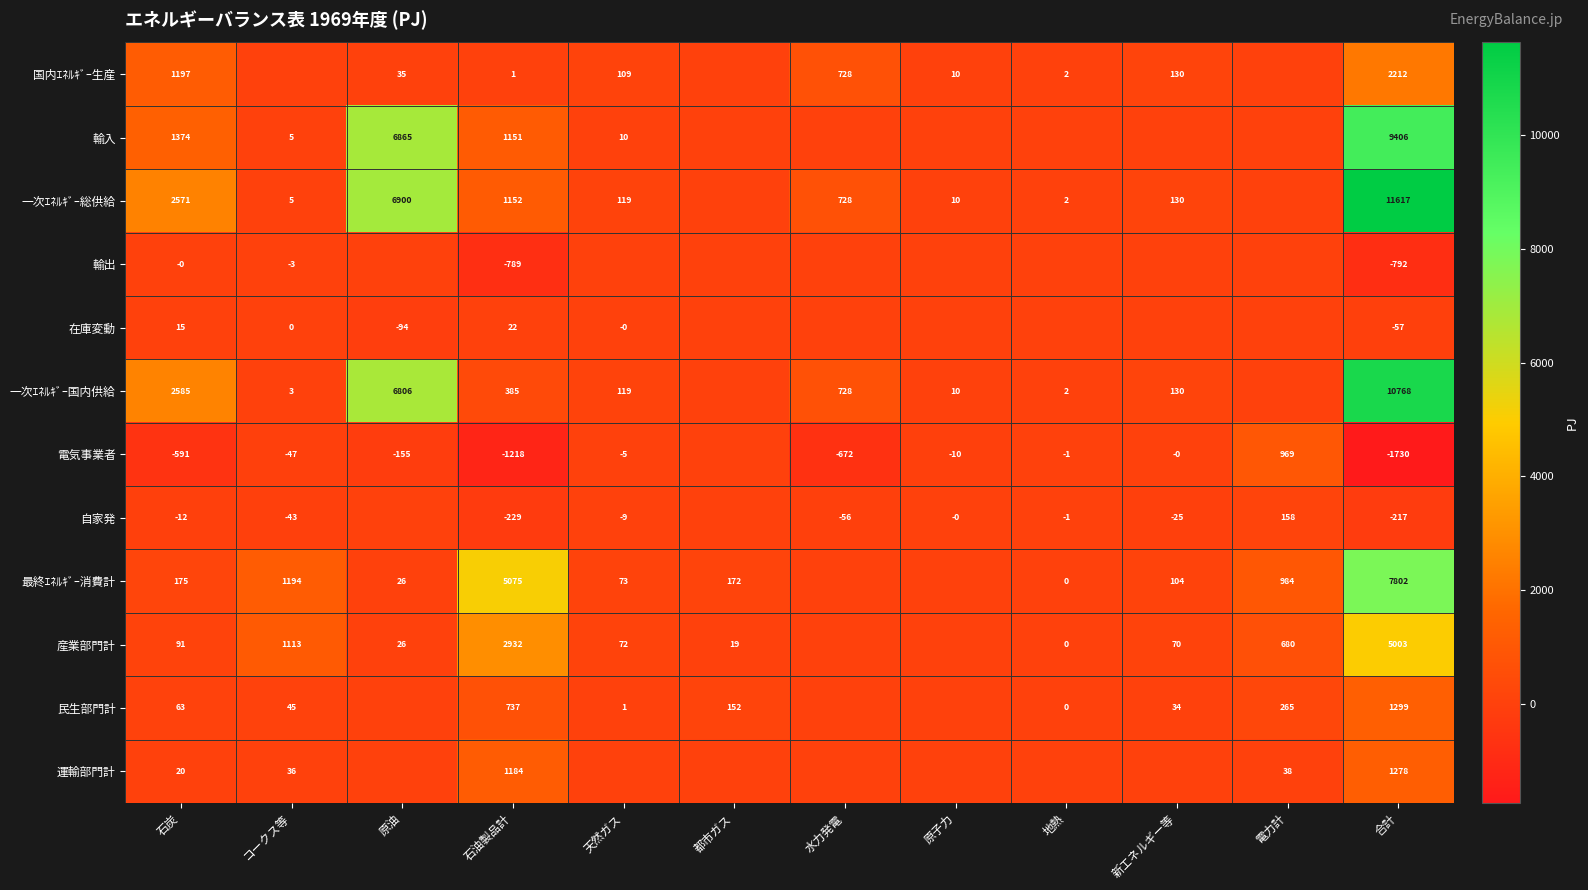

At how many categories does at least one series exceed 7561?

1